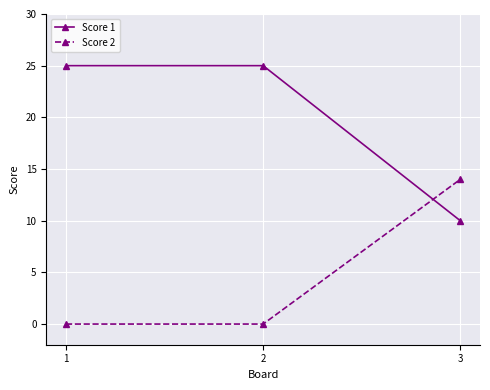

Rank the series at 3 from highest to lowest value.

Score 2, Score 1